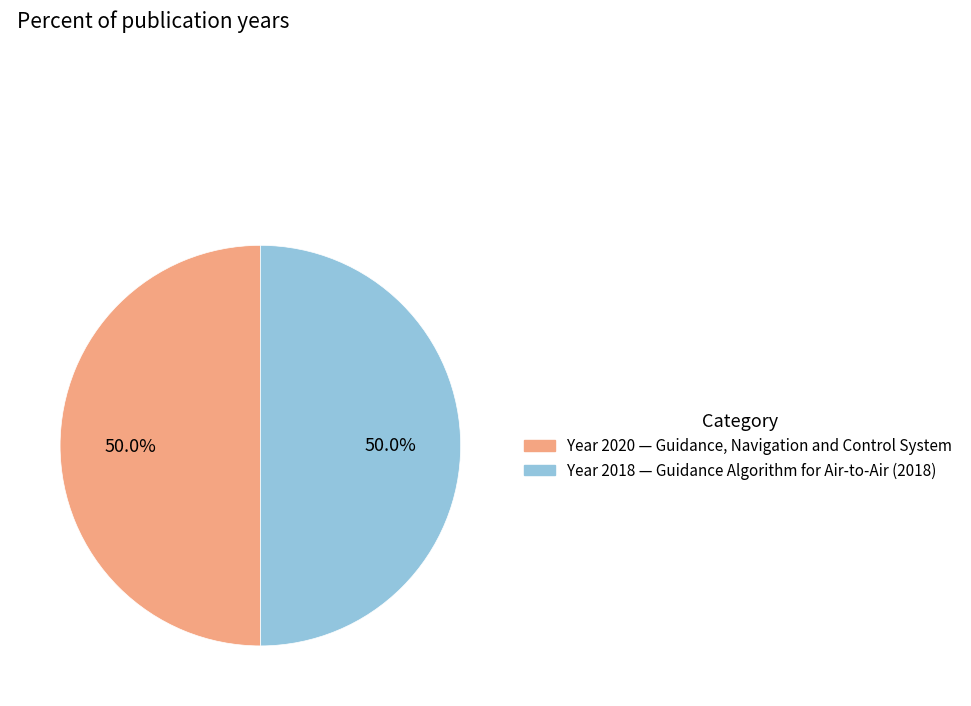

Which slice is the smallest?

Guidance Algorithm for Air-to-Air (2018)